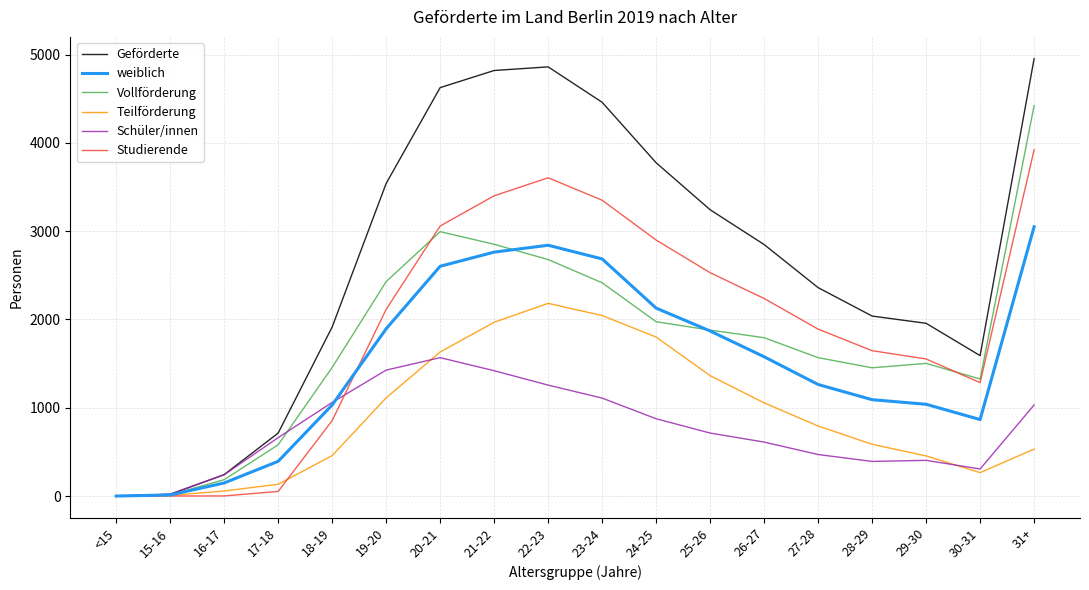

Is the value of Geförderte at 20-21 greater than the value of Teilförderung at 15-16?

Yes